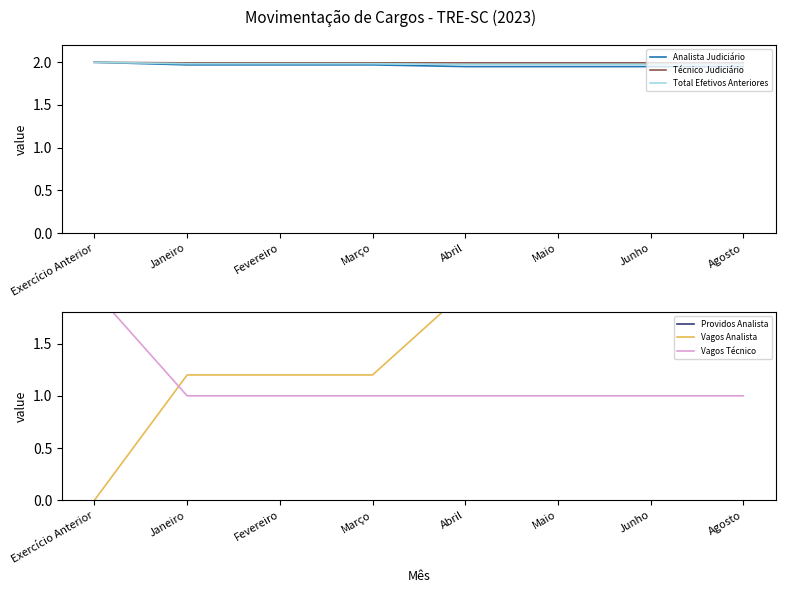

How many data points does each series have?

8